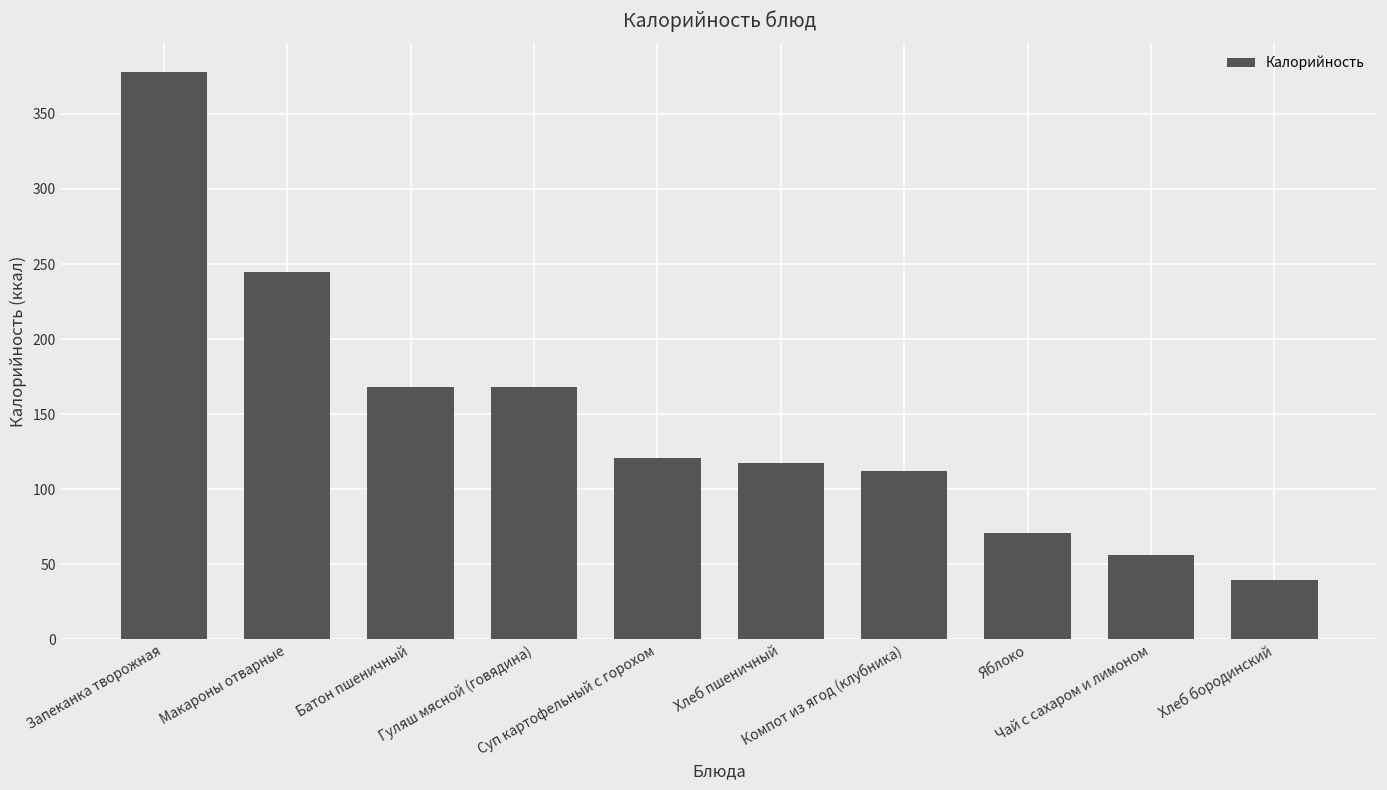

How many bars are there in total?

10